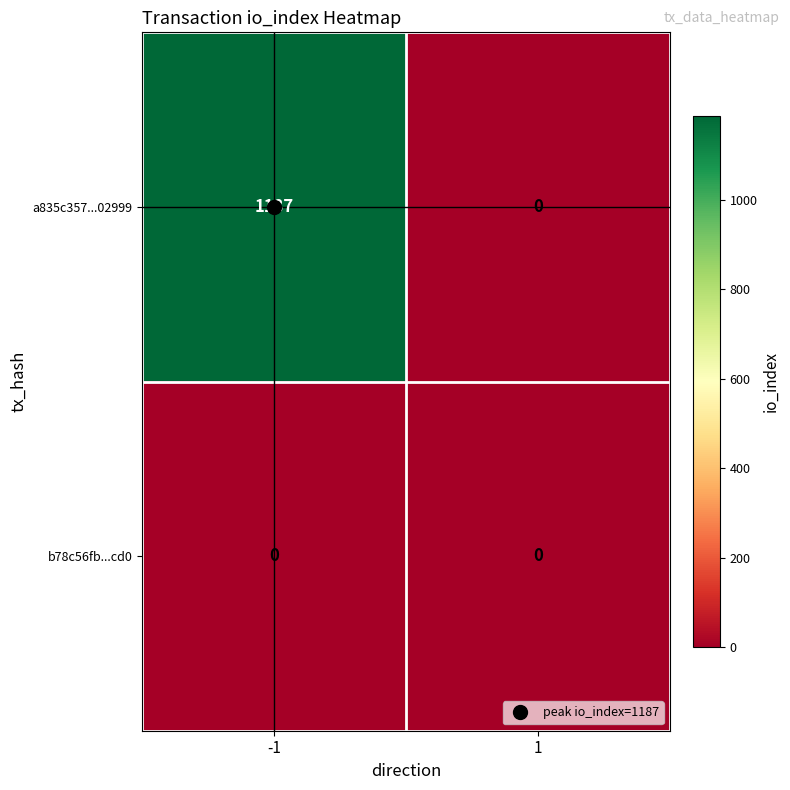

Between -1 and 1, which series saw the biggest shift?

a835c357...02999